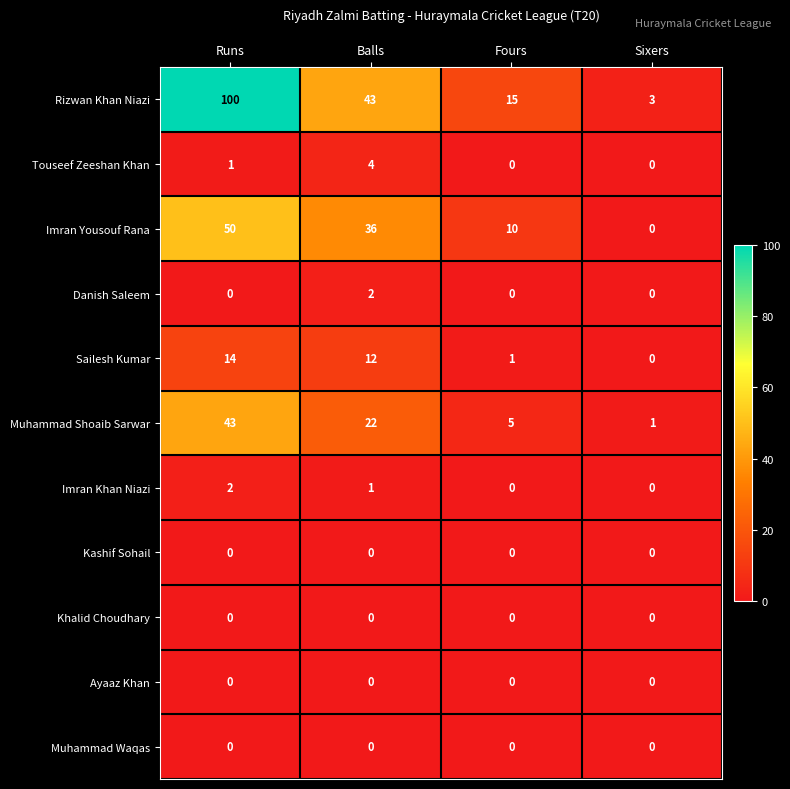

Which series has the widest spread of values?

Rizwan Khan Niazi